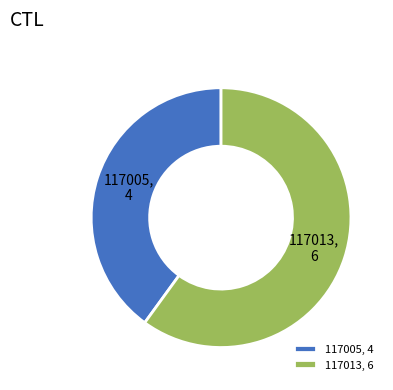

The 117005 slice represents 40% of the pie. True or false?

True